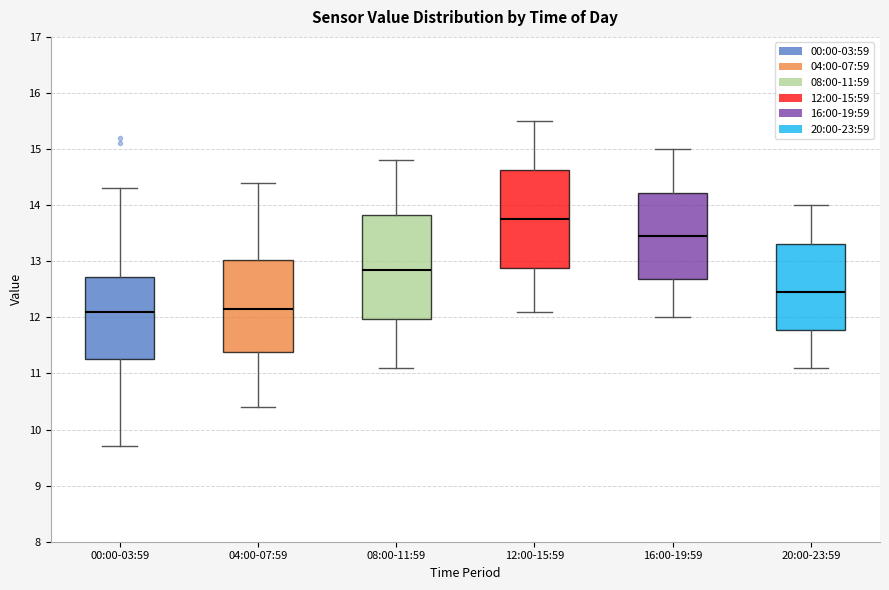

Which box's median line is the highest?

12:00-15:59